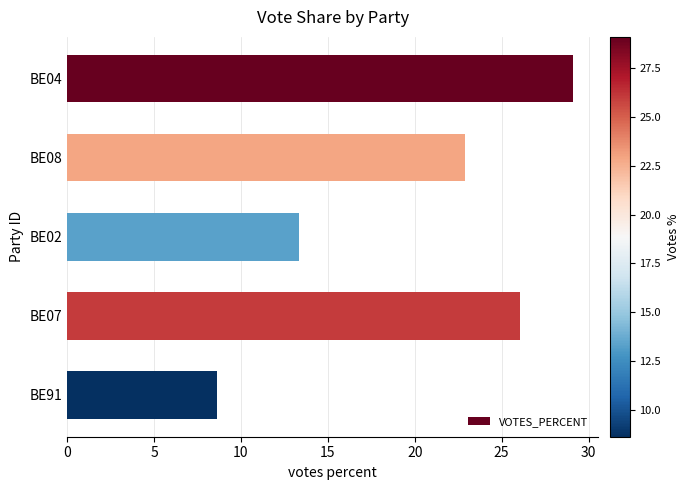

What value does the data have at BE02?

13.3